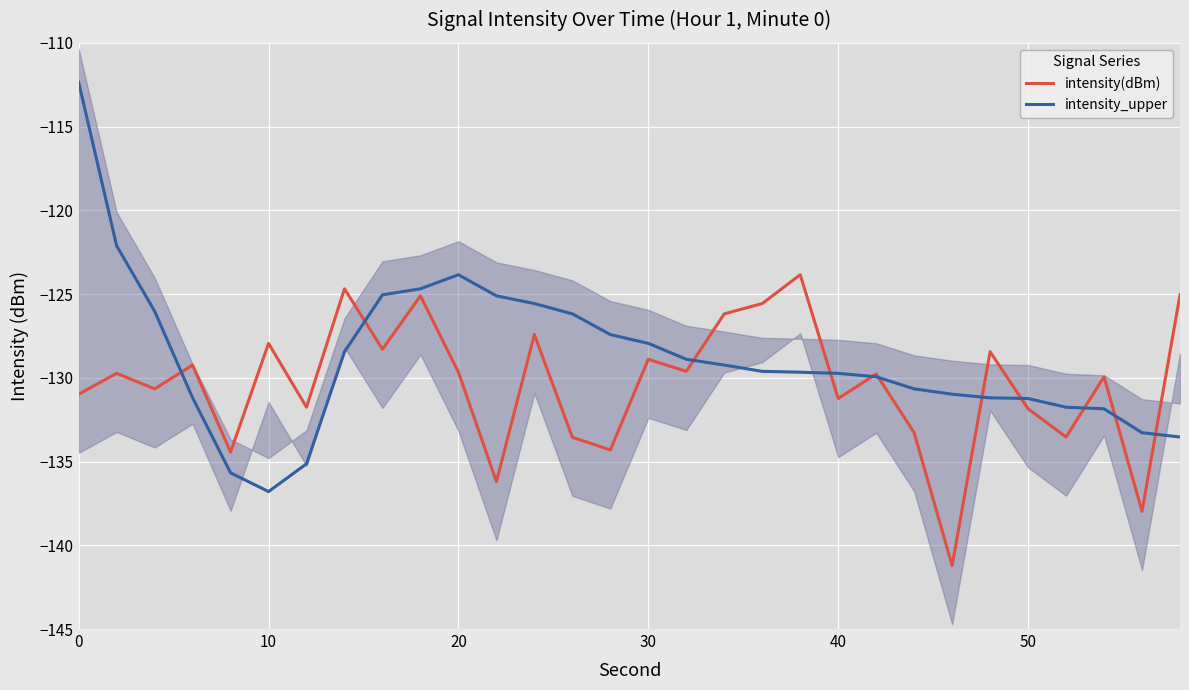

The intensity(dBm) series shows -129.7 at 20. True or false?

True